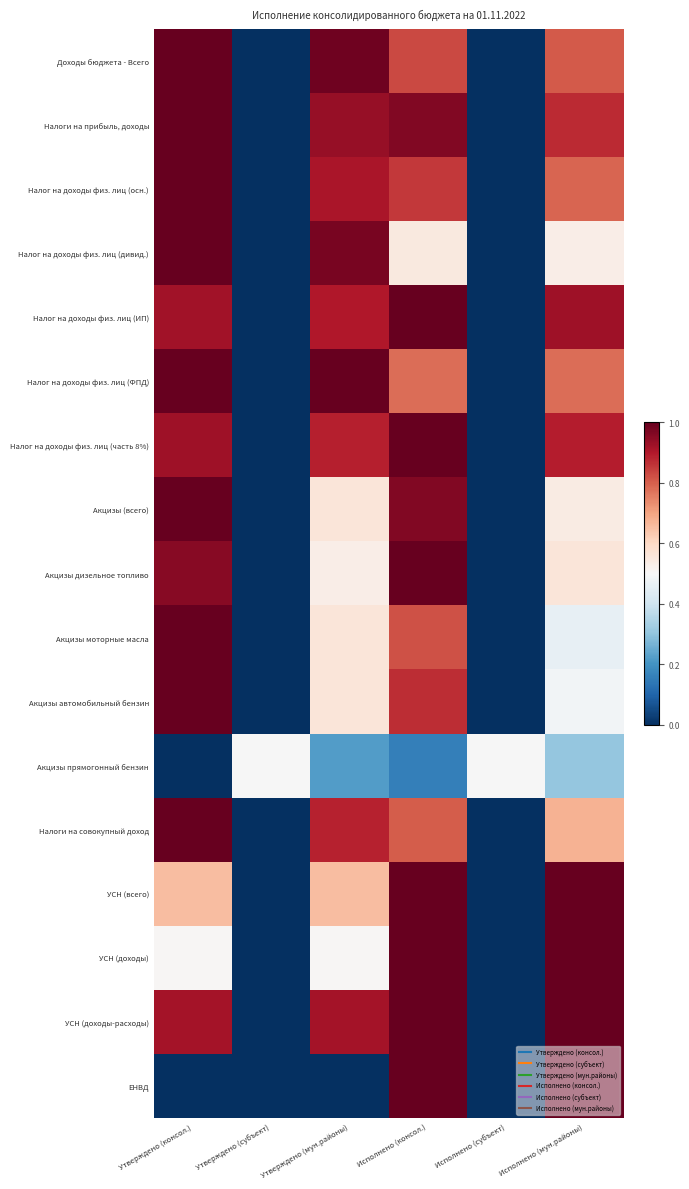

Reading left to right, list all the values displayed in this chart.

Доходы бюджета - Всего: Утверждено (консол.)=1.0	Утверждено (субъект)=0.0	Утверждено (мун.районы)=1.0	Исполнено (консол.)=0.8	Исполнено (субъект)=0.0	Исполнено (мун.районы)=0.8
Налоги на прибыль, доходы: Утверждено (консол.)=1.0	Утверждено (субъект)=0.0	Утверждено (мун.районы)=0.9	Исполнено (консол.)=1.0	Исполнено (субъект)=0.0	Исполнено (мун.районы)=0.9
Налог на доходы физ. лиц (осн.): Утверждено (консол.)=1.0	Утверждено (субъект)=0.0	Утверждено (мун.районы)=0.9	Исполнено (консол.)=0.9	Исполнено (субъект)=0.0	Исполнено (мун.районы)=0.8
Налог на доходы физ. лиц (дивид.): Утверждено (консол.)=1.0	Утверждено (субъект)=0.0	Утверждено (мун.районы)=1.0	Исполнено (консол.)=0.5	Исполнено (субъект)=0.0	Исполнено (мун.районы)=0.5
Налог на доходы физ. лиц (ИП): Утверждено (консол.)=0.9	Утверждено (субъект)=0.0	Утверждено (мун.районы)=0.9	Исполнено (консол.)=1.0	Исполнено (субъект)=0.0	Исполнено (мун.районы)=0.9
Налог на доходы физ. лиц (ФПД): Утверждено (консол.)=1.0	Утверждено (субъект)=0.0	Утверждено (мун.районы)=1.0	Исполнено (консол.)=0.8	Исполнено (субъект)=0.0	Исполнено (мун.районы)=0.8
Налог на доходы физ. лиц (часть 8%): Утверждено (консол.)=0.9	Утверждено (субъект)=0.0	Утверждено (мун.районы)=0.9	Исполнено (консол.)=1.0	Исполнено (субъект)=0.0	Исполнено (мун.районы)=0.9
Акцизы (всего): Утверждено (консол.)=1.0	Утверждено (субъект)=0.0	Утверждено (мун.районы)=0.6	Исполнено (консол.)=1.0	Исполнено (субъект)=0.0	Исполнено (мун.районы)=0.5
Акцизы дизельное топливо: Утверждено (консол.)=1.0	Утверждено (субъект)=0.0	Утверждено (мун.районы)=0.5	Исполнено (консол.)=1.0	Исполнено (субъект)=0.0	Исполнено (мун.районы)=0.6
Акцизы моторные масла: Утверждено (консол.)=1.0	Утверждено (субъект)=0.0	Утверждено (мун.районы)=0.6	Исполнено (консол.)=0.8	Исполнено (субъект)=0.0	Исполнено (мун.районы)=0.5
Акцизы автомобильный бензин: Утверждено (консол.)=1.0	Утверждено (субъект)=0.0	Утверждено (мун.районы)=0.6	Исполнено (консол.)=0.9	Исполнено (субъект)=0.0	Исполнено (мун.районы)=0.5
Акцизы прямогонный бензин: Утверждено (консол.)=0.0	Утверждено (субъект)=0.5	Утверждено (мун.районы)=0.2	Исполнено (консол.)=0.2	Исполнено (субъект)=0.5	Исполнено (мун.районы)=0.3
Налоги на совокупный доход: Утверждено (консол.)=1.0	Утверждено (субъект)=0.0	Утверждено (мун.районы)=0.9	Исполнено (консол.)=0.8	Исполнено (субъект)=0.0	Исполнено (мун.районы)=0.7
УСН (всего): Утверждено (консол.)=0.7	Утверждено (субъект)=0.0	Утверждено (мун.районы)=0.7	Исполнено (консол.)=1.0	Исполнено (субъект)=0.0	Исполнено (мун.районы)=1.0
УСН (доходы): Утверждено (консол.)=0.5	Утверждено (субъект)=0.0	Утверждено (мун.районы)=0.5	Исполнено (консол.)=1.0	Исполнено (субъект)=0.0	Исполнено (мун.районы)=1.0
УСН (доходы-расходы): Утверждено (консол.)=0.9	Утверждено (субъект)=0.0	Утверждено (мун.районы)=0.9	Исполнено (консол.)=1.0	Исполнено (субъект)=0.0	Исполнено (мун.районы)=1.0
ЕНВД: Утверждено (консол.)=0.0	Утверждено (субъект)=0.0	Утверждено (мун.районы)=0.0	Исполнено (консол.)=1.0	Исполнено (субъект)=0.0	Исполнено (мун.районы)=1.0